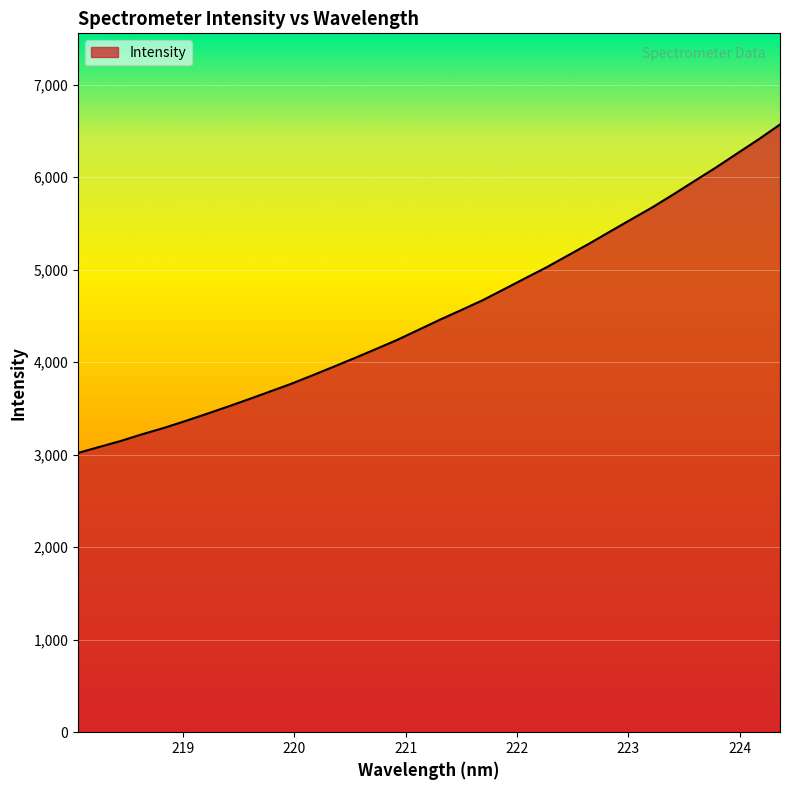

What is the difference between the maximum and minimum values?

3550.5